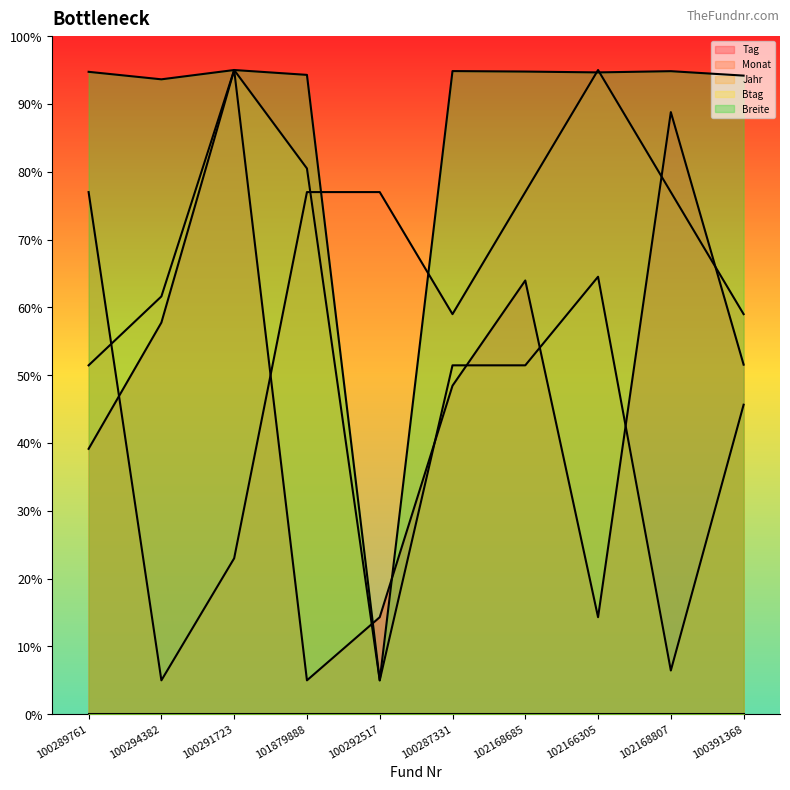

Where do Breite and Monat first cross each other?

101879888 and 100292517